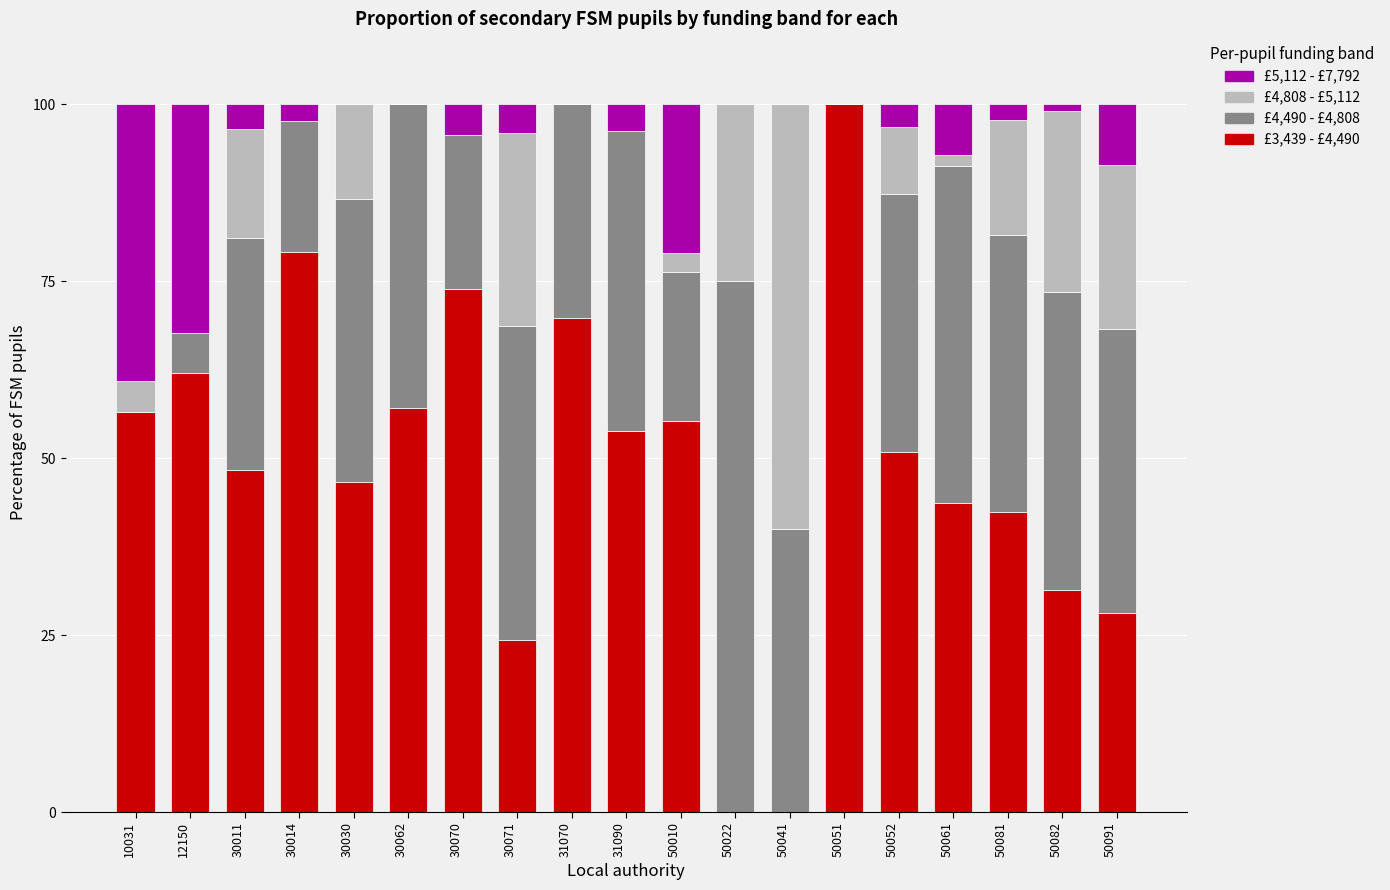

What is the total value across all series at 50091?

100.0